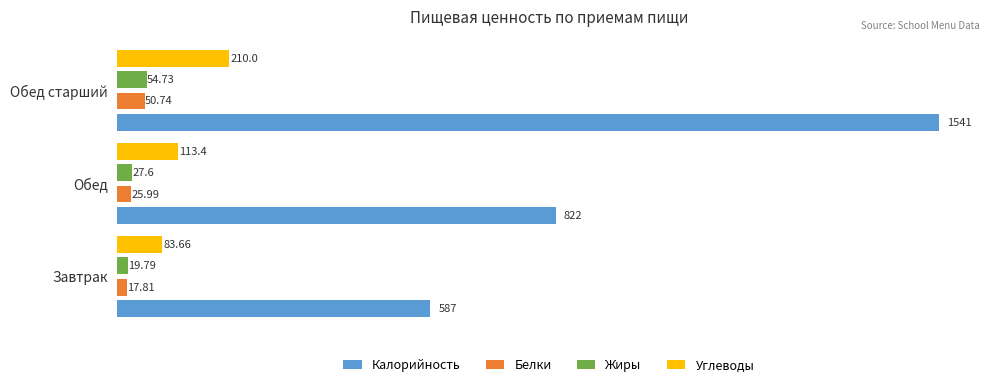

Which series changed the most between Обед and Обед старший?

Калорийность